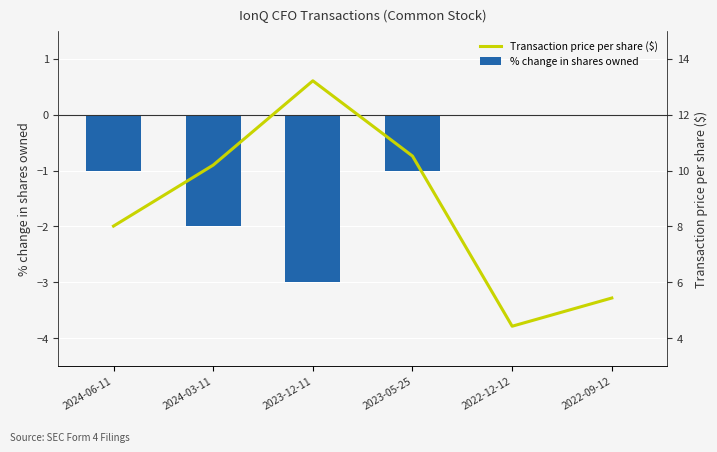

Count the number of data series in this chart.

2